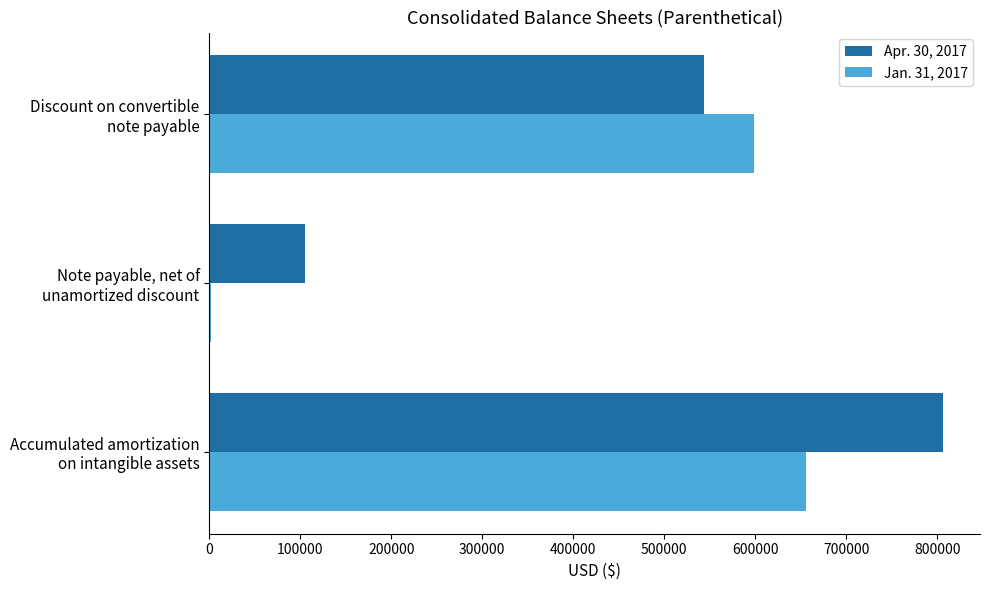

What is the sum of all Jan. 31, 2017 values?

1256580